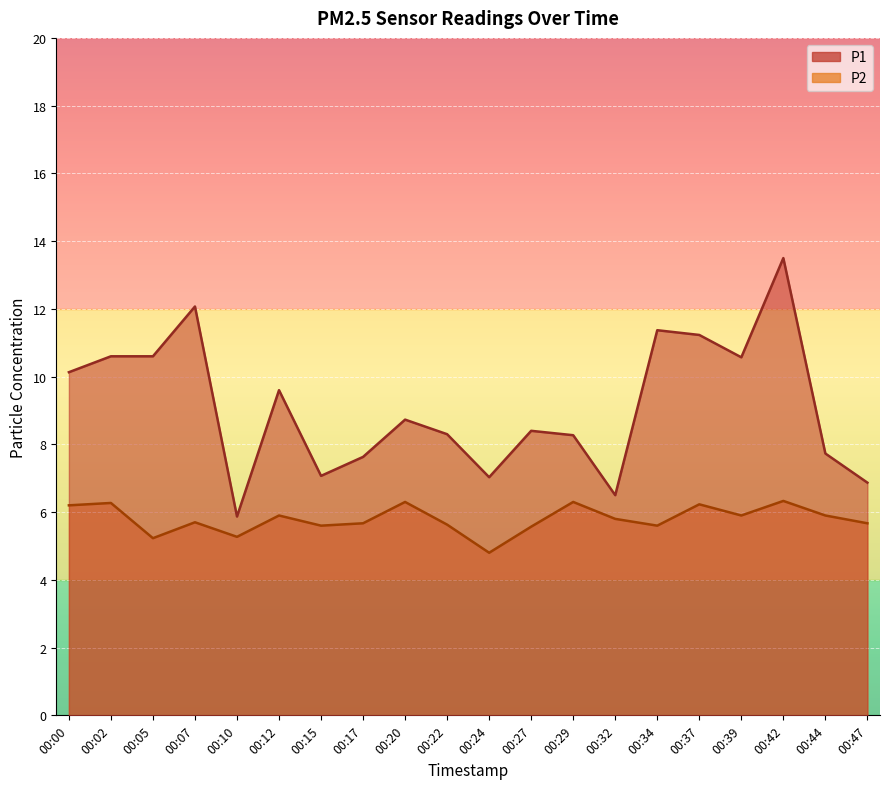

Where is P1 nearest to the value 9?

00:20